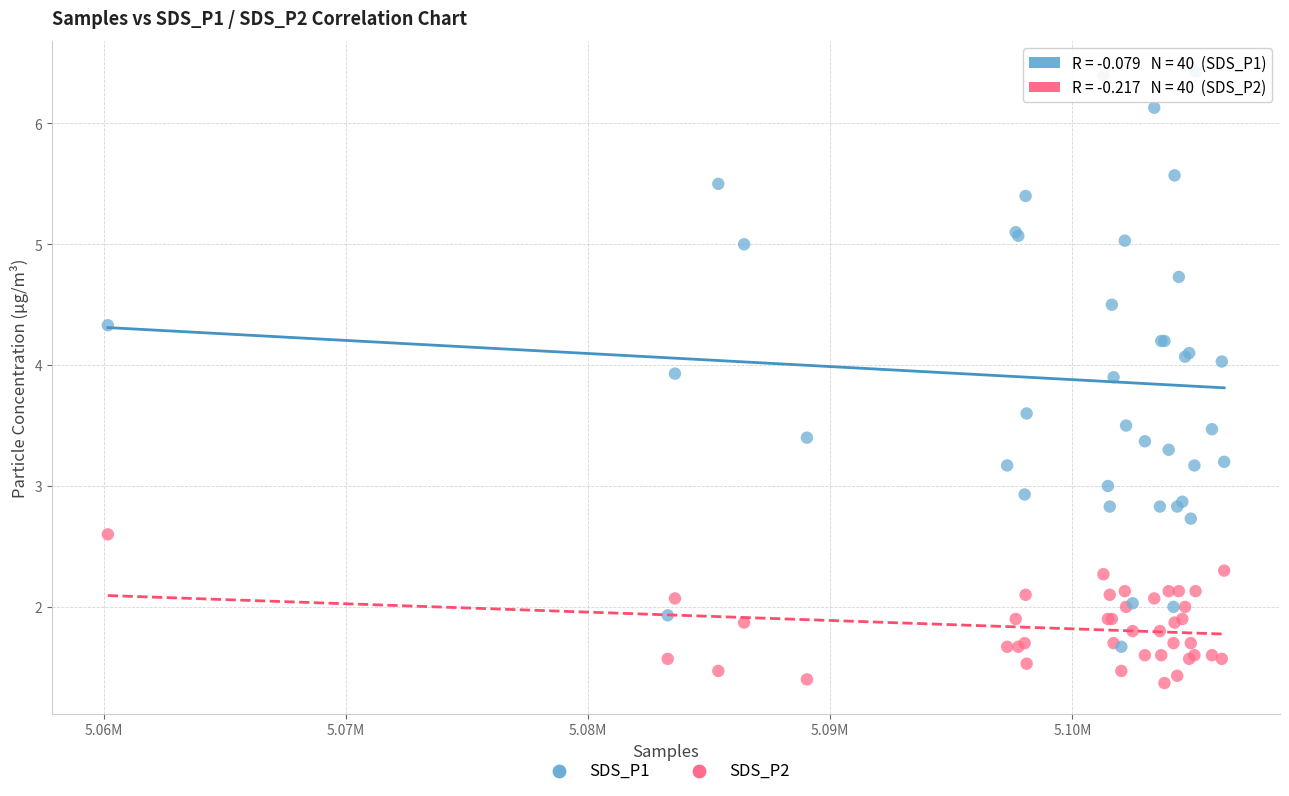

What are all the series names shown in the legend?

SDS_P1, SDS_P2